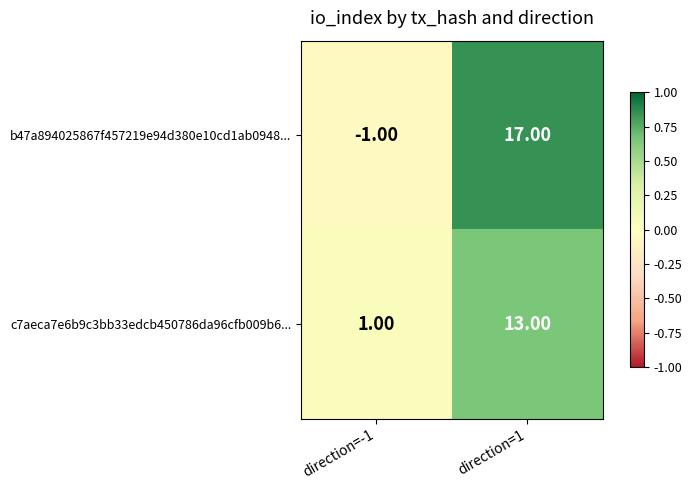

List the labels in order of b47a894025867f457219e94d380e10cd1ab0948... value, smallest first.

direction=-1, direction=1